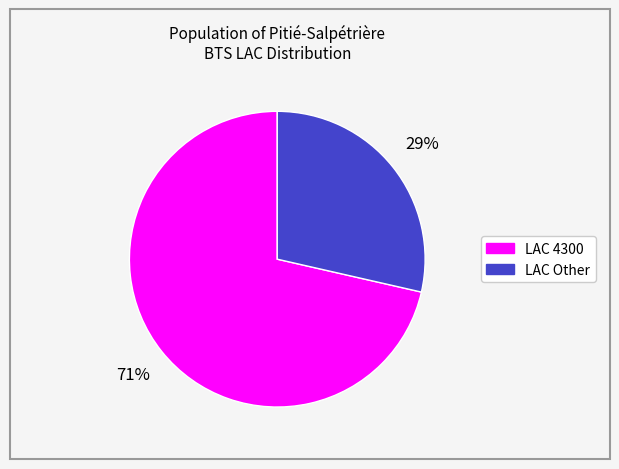

Does any single category account for the majority?

Yes